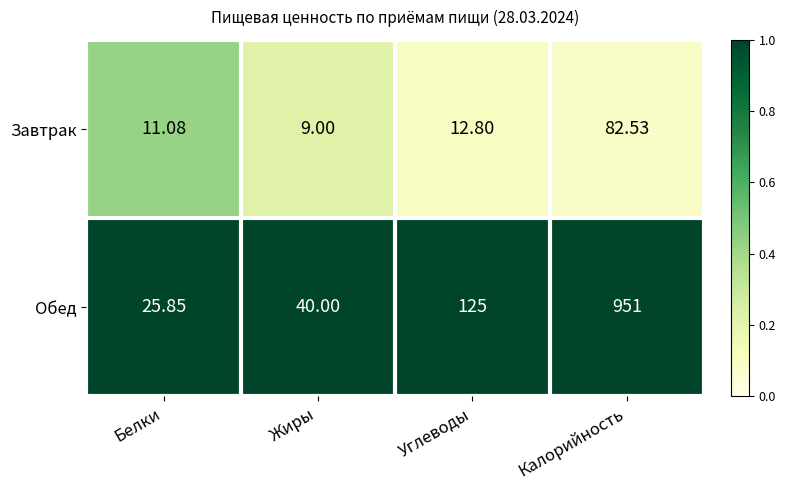

Rank the series at Белки from highest to lowest value.

Обед, Завтрак